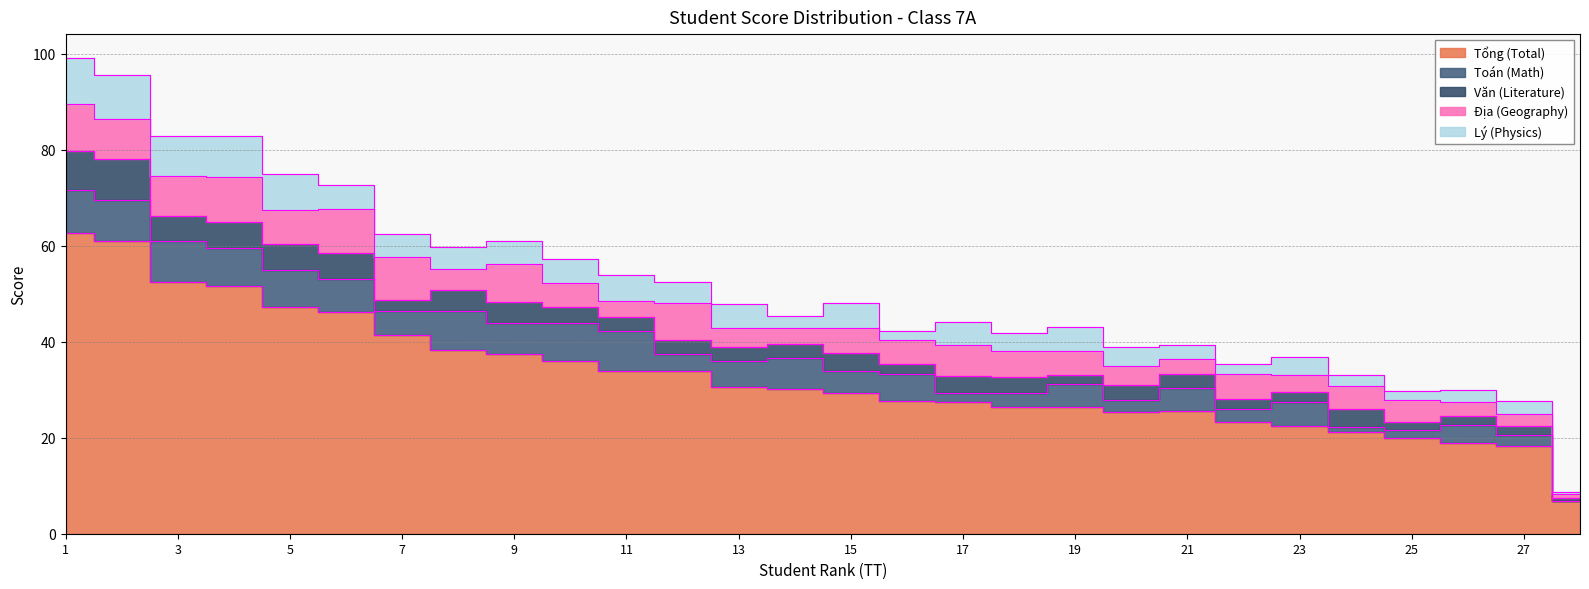

Where do Văn (Literature) and Địa (Geography) first cross each other?

7 and 8